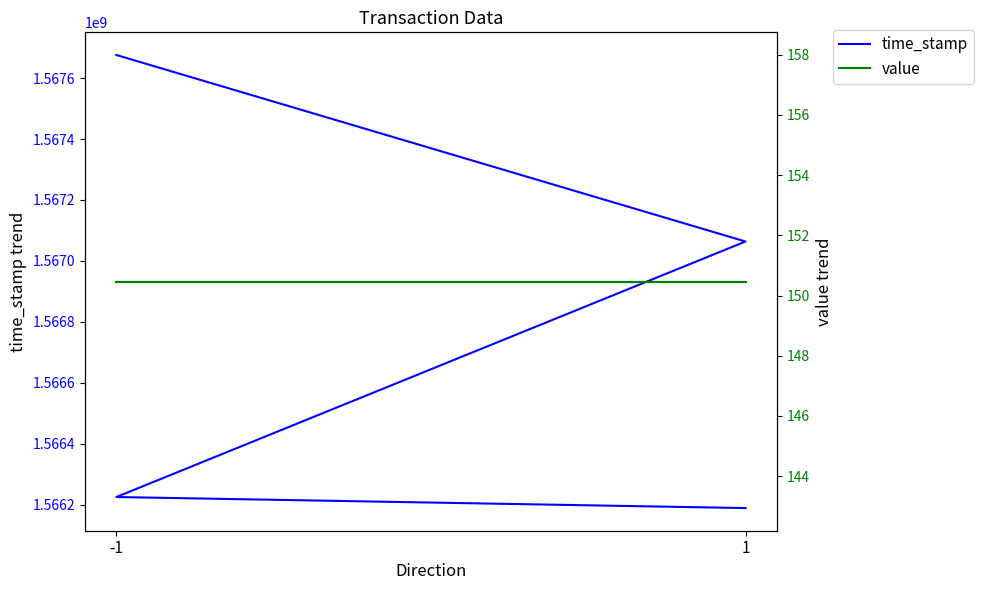

Reading right to left, transcribe all the data shown in this chart.

time_stamp: 1566188797.0	1566225051.0	1567063701.0	1567675906.0
value: 150.5	150.5	150.5	150.5